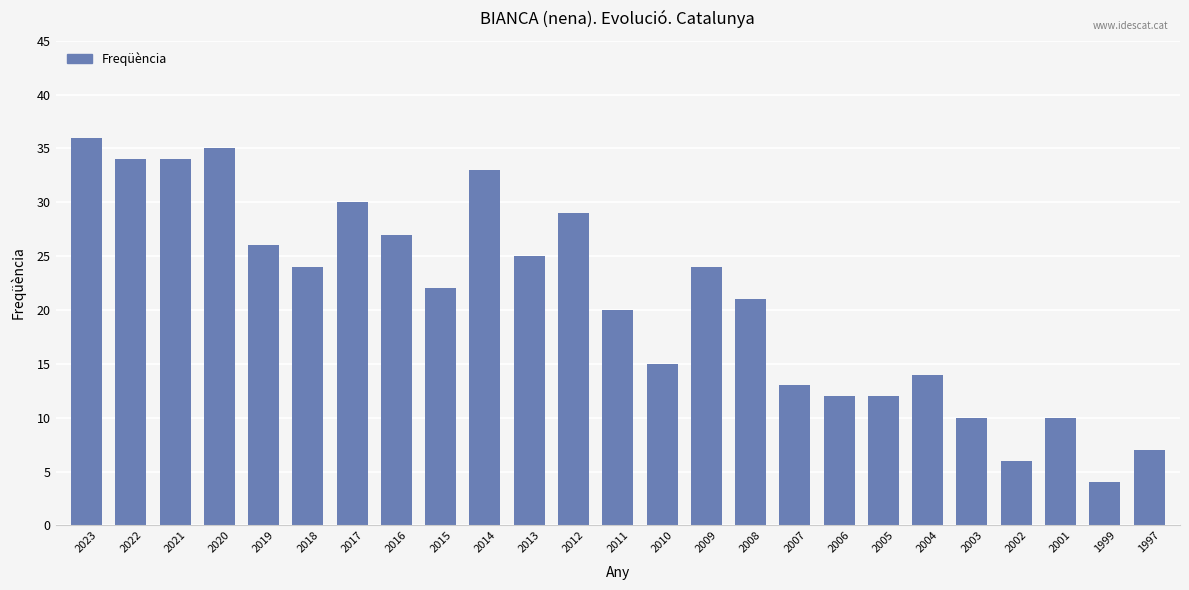

The chart shows a value of 7 at 2016. True or false?

False